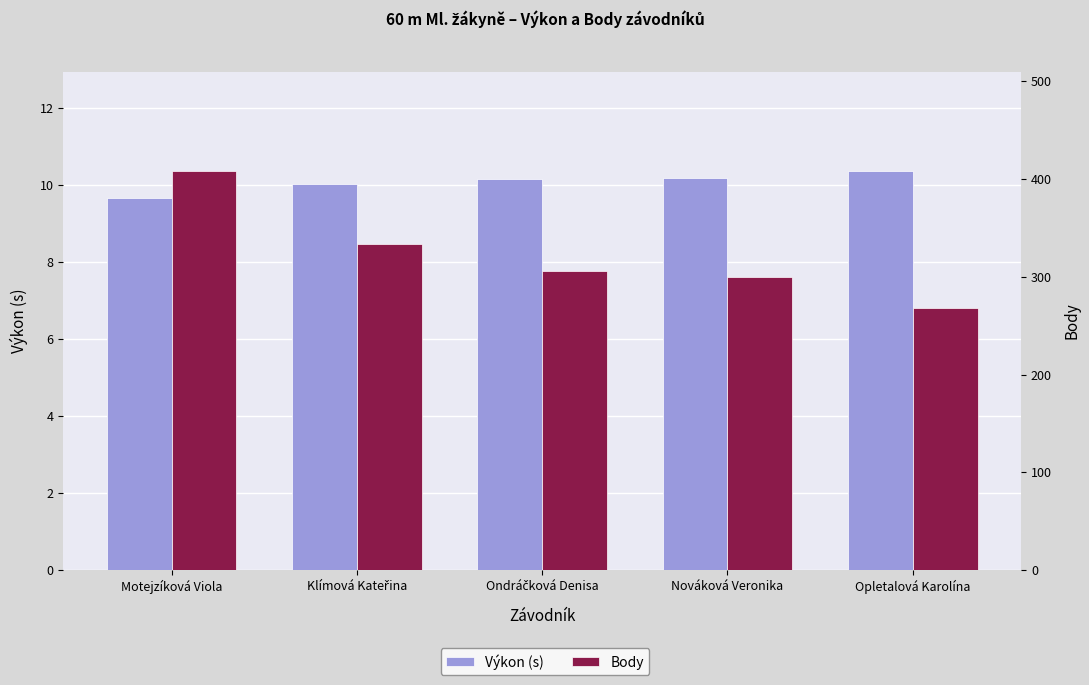

Rank the series at Nováková Veronika from lowest to highest value.

Výkon (s), Body